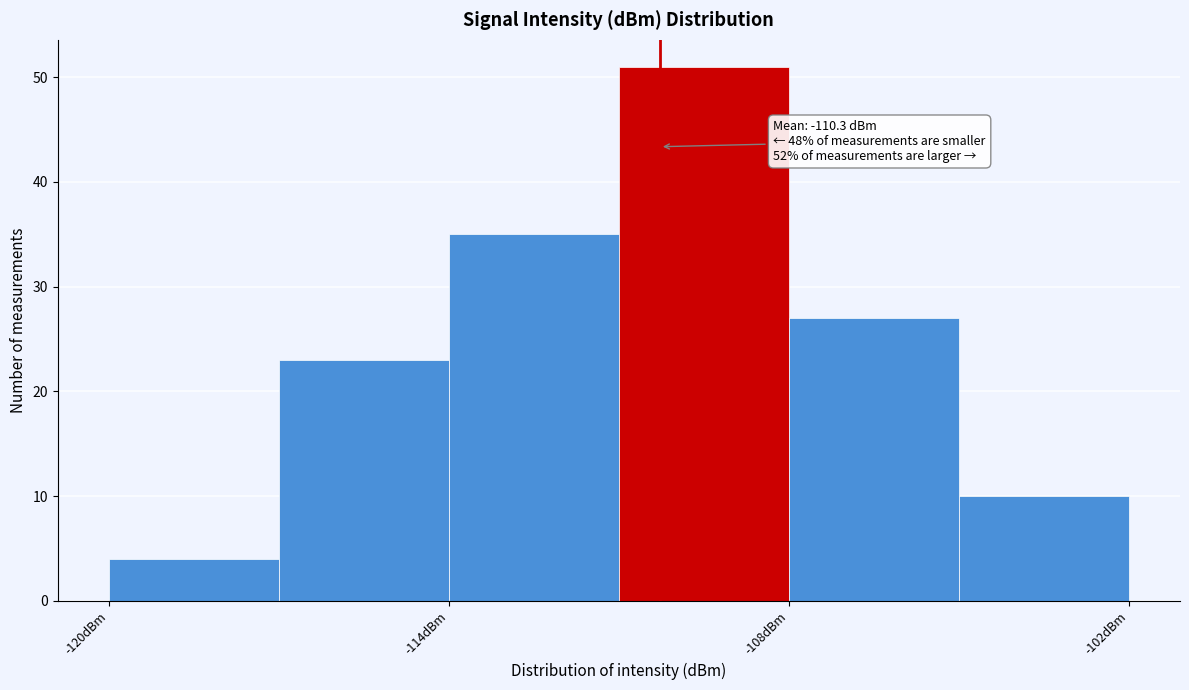

Around what value on the x-axis is the tallest bar? Give the approximate position of its centre, as read against the axis.

-109